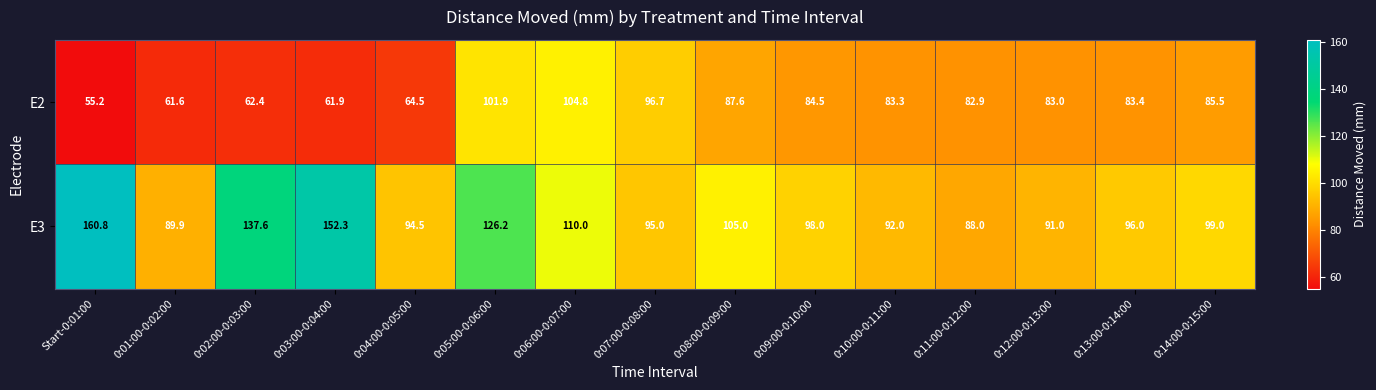

Reading left to right, what are all the values shown in this chart?

E2: Start-0:01:00=55.2	0:01:00-0:02:00=61.6	0:02:00-0:03:00=62.4	0:03:00-0:04:00=61.9	0:04:00-0:05:00=64.5	0:05:00-0:06:00=101.9	0:06:00-0:07:00=104.8	0:07:00-0:08:00=96.7	0:08:00-0:09:00=87.6	0:09:00-0:10:00=84.5	0:10:00-0:11:00=83.3	0:11:00-0:12:00=82.9	0:12:00-0:13:00=83.0	0:13:00-0:14:00=83.4	0:14:00-0:15:00=85.5
E3: Start-0:01:00=160.8	0:01:00-0:02:00=89.9	0:02:00-0:03:00=137.6	0:03:00-0:04:00=152.3	0:04:00-0:05:00=94.5	0:05:00-0:06:00=126.2	0:06:00-0:07:00=110.0	0:07:00-0:08:00=95.0	0:08:00-0:09:00=105.0	0:09:00-0:10:00=98.0	0:10:00-0:11:00=92.0	0:11:00-0:12:00=88.0	0:12:00-0:13:00=91.0	0:13:00-0:14:00=96.0	0:14:00-0:15:00=99.0